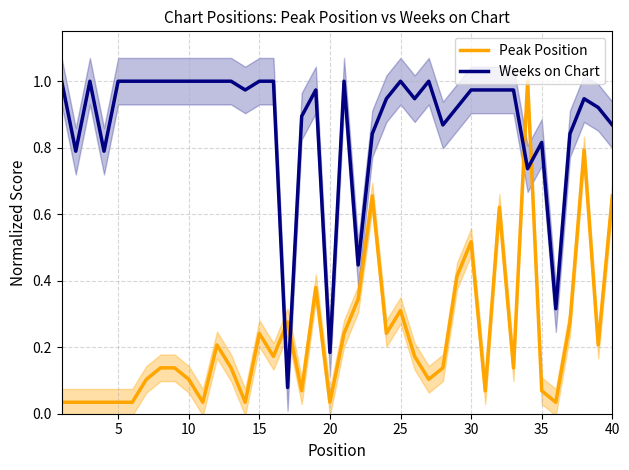

The value of Weeks on Chart at 35 is 0.2. True or false?

False